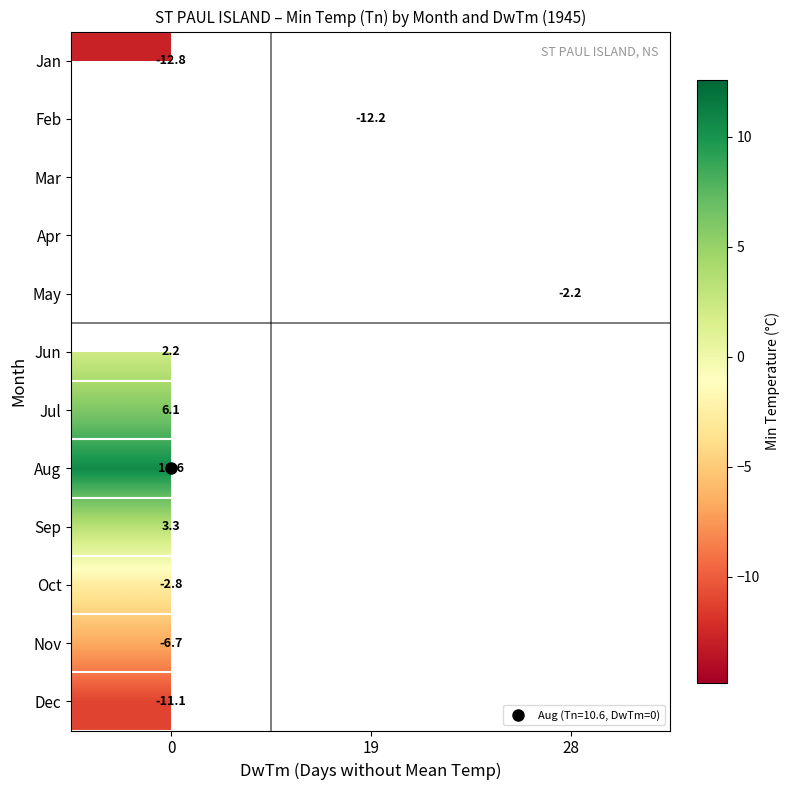

At how many categories does at least one series exceed -8?

2